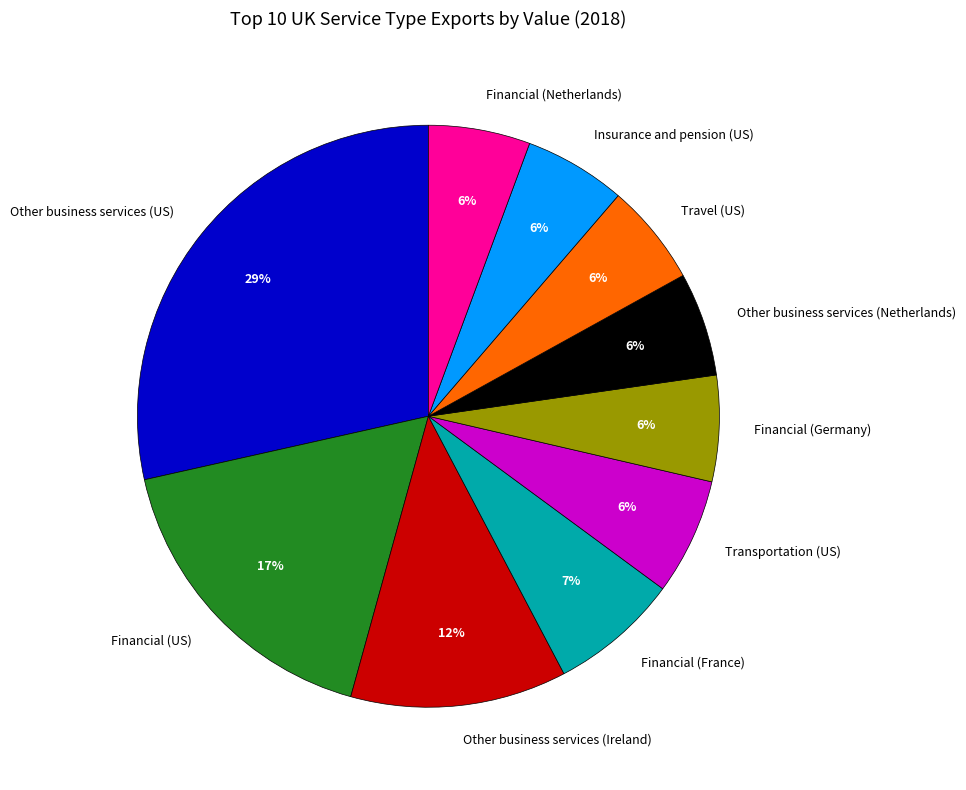

Which category has the biggest portion of the pie?

Other business services (US)